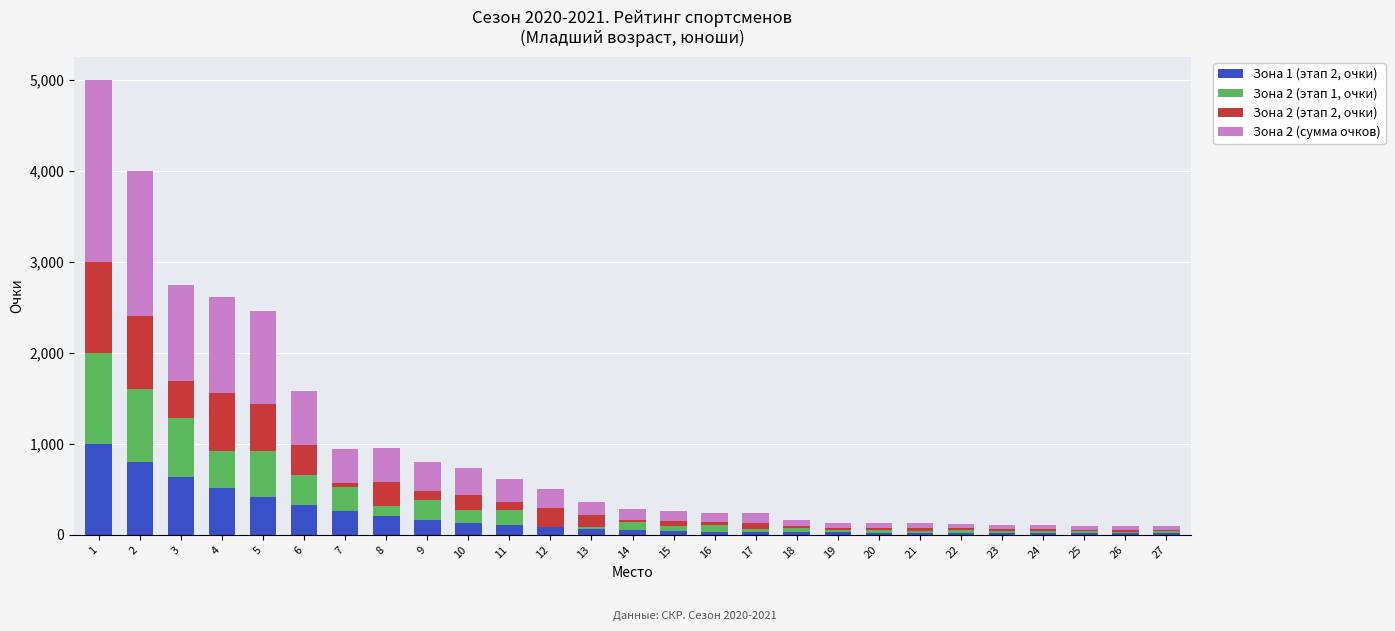

What is the sum of the Зона 2 (этап 2, очки) values at 9 and 24?

126